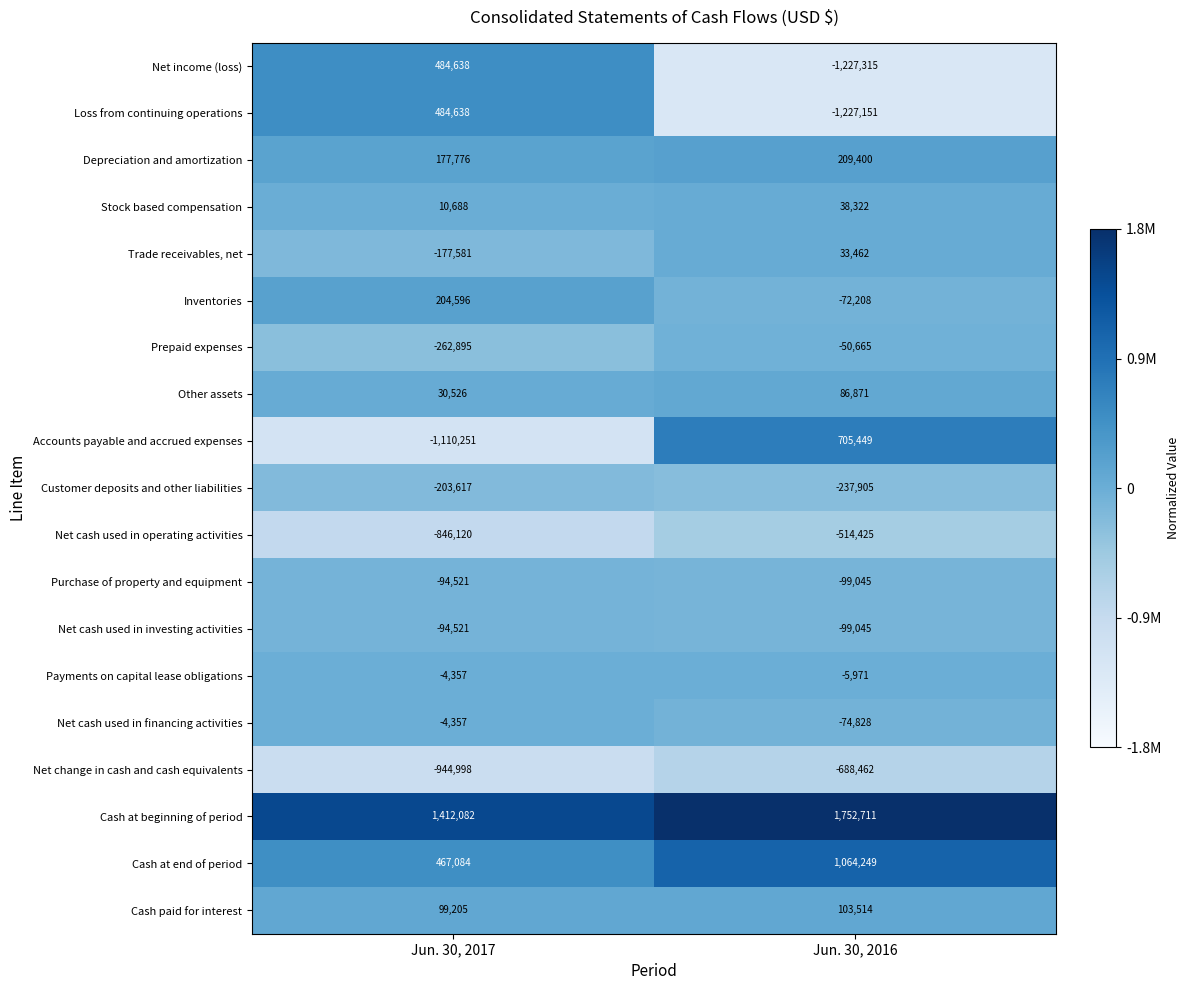

What is the difference between the Customer deposits and other liabilities values at Jun. 30, 2016 and Jun. 30, 2017?

34288